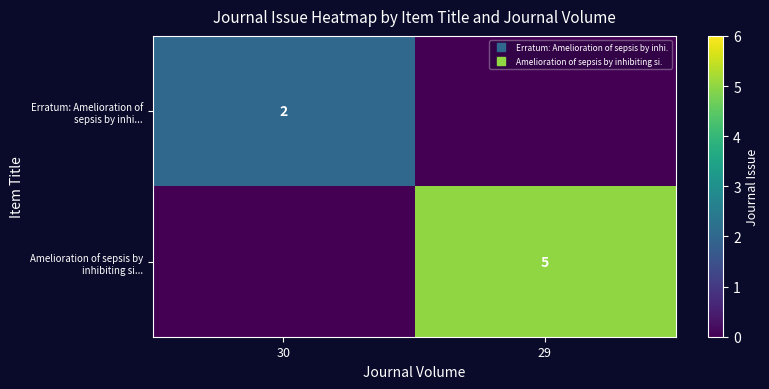

Count the number of categories in the chart.

2